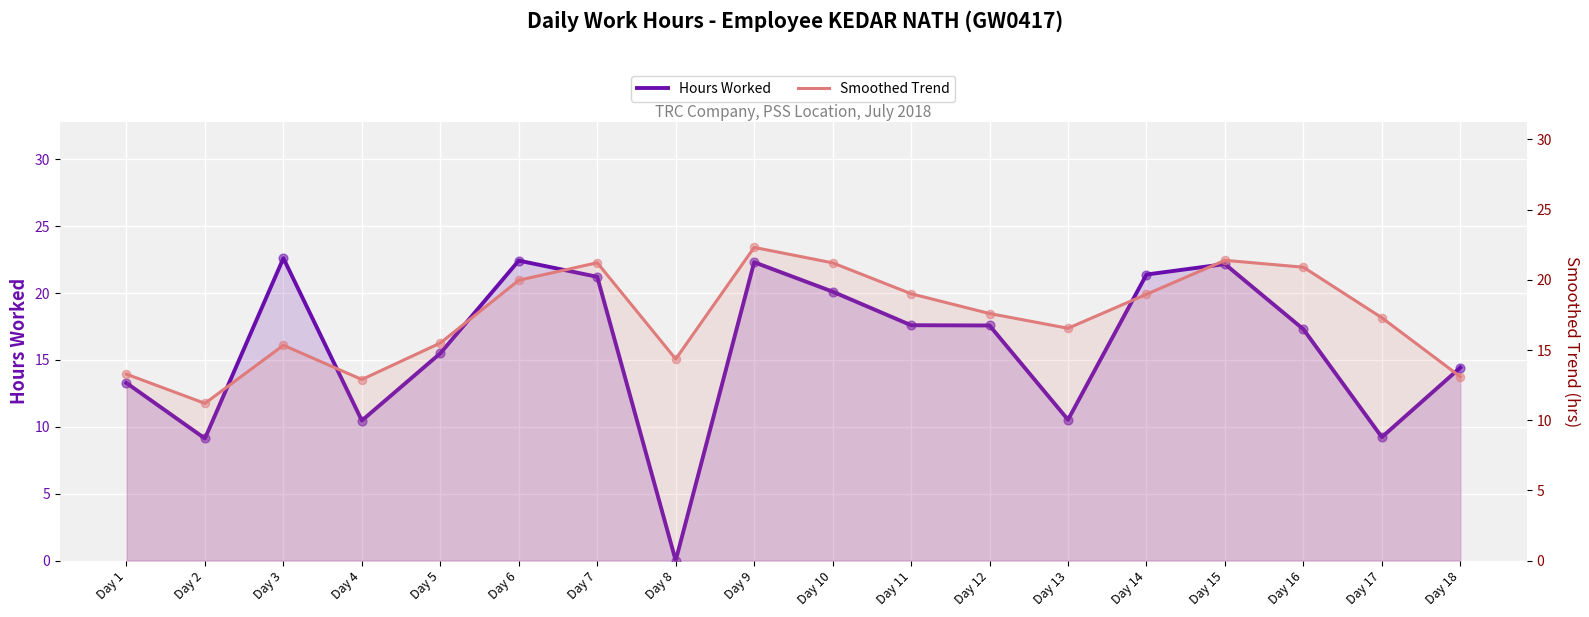

At which category is the sum across all series the highest?

Day 9